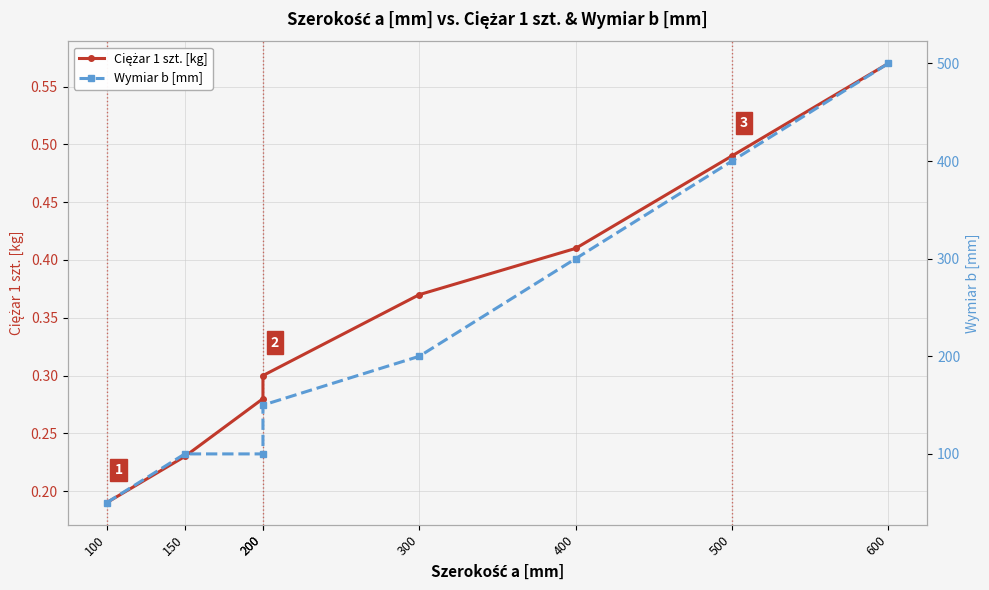

What is the value of the Wymiar b [mm] point at the 3rd from the left?

100.0